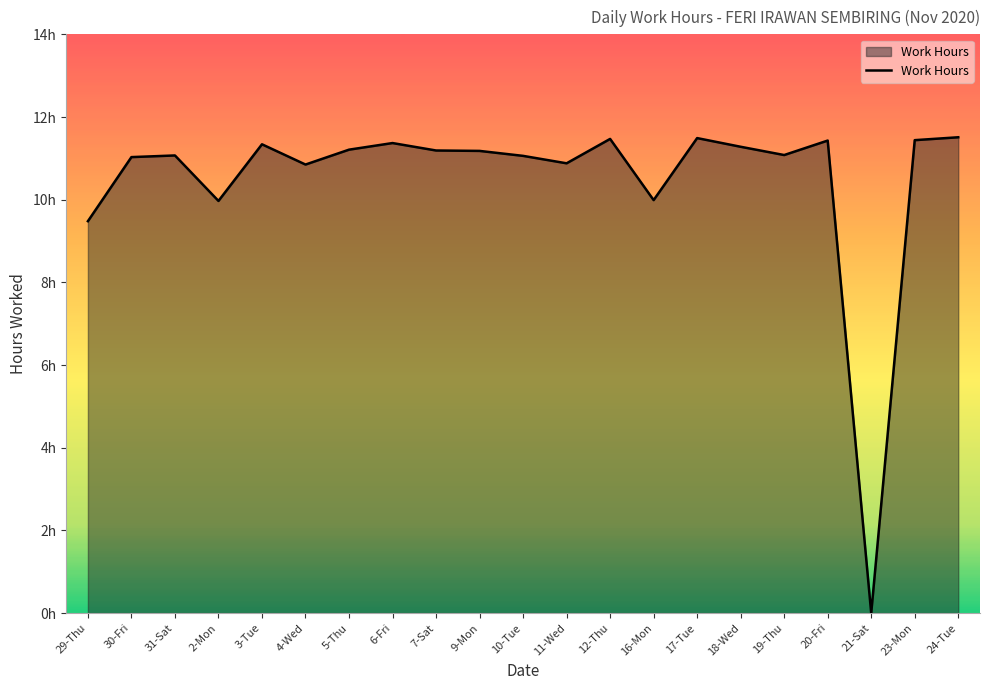

Is it true that the value at 17-Tue is 11.5?

True